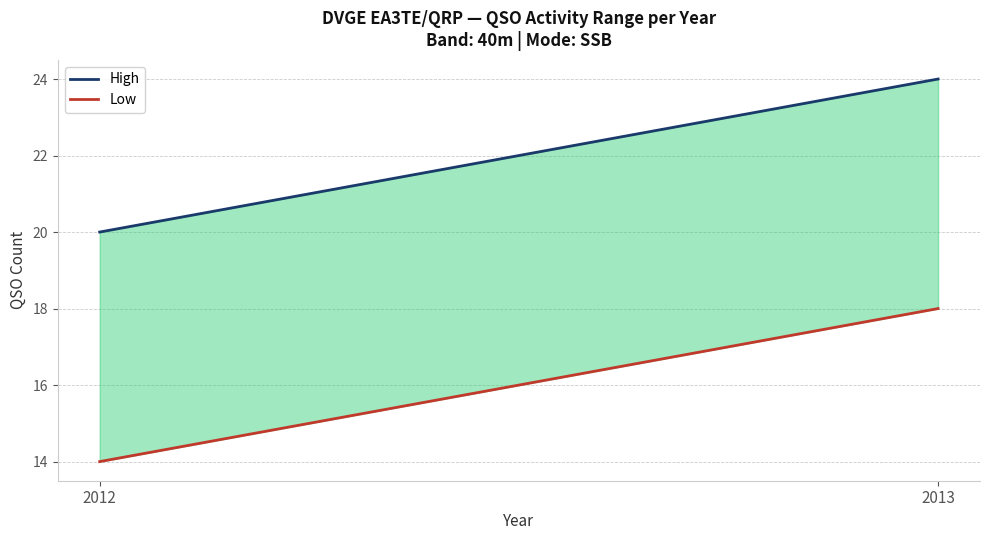

At how many categories does at least one series exceed 21?

1